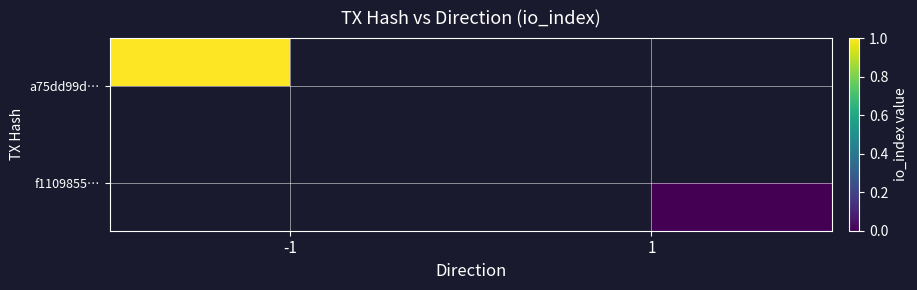

Is the value of f1109855… at -1 greater than the value of a75dd99d… at -1?

No